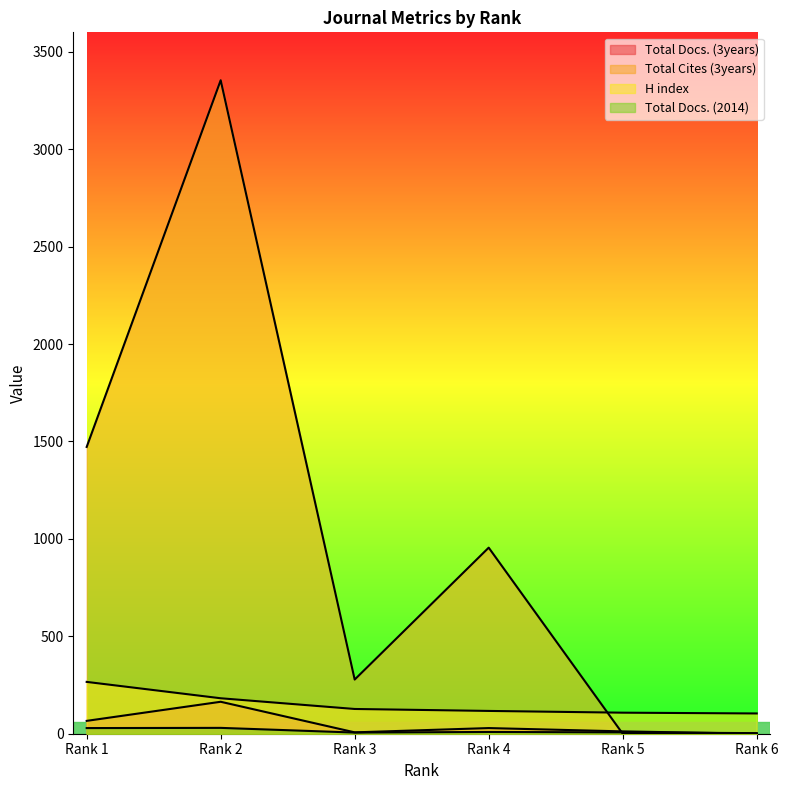

The value of Total Docs. (2014) at Rank 2 is 30. True or false?

True